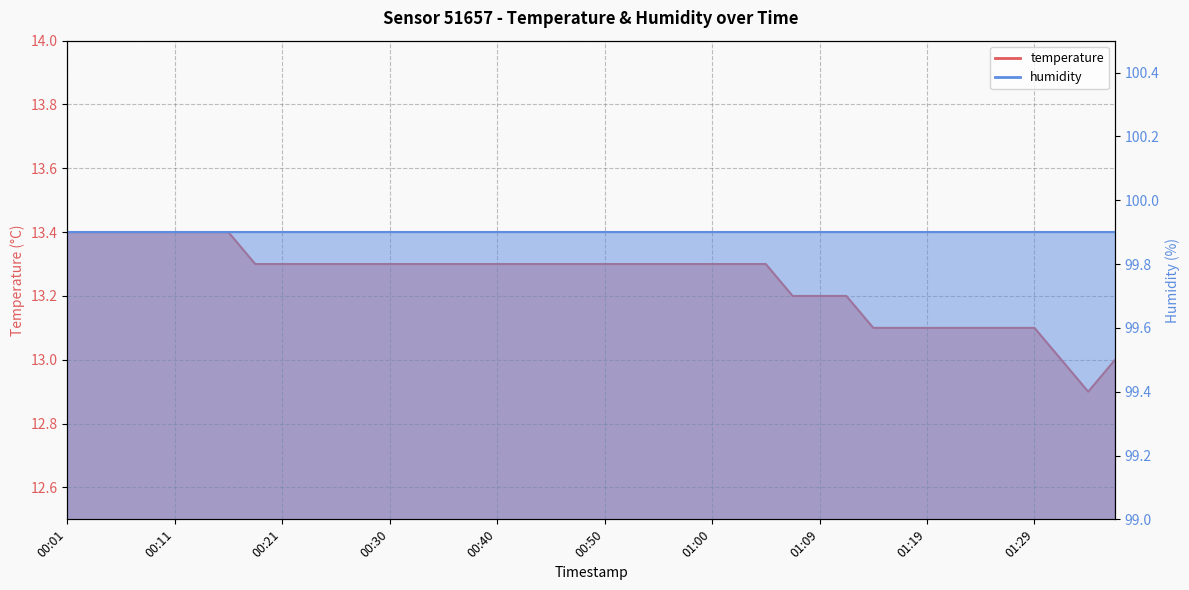

What is the label of the 34th point from the left?

01:22